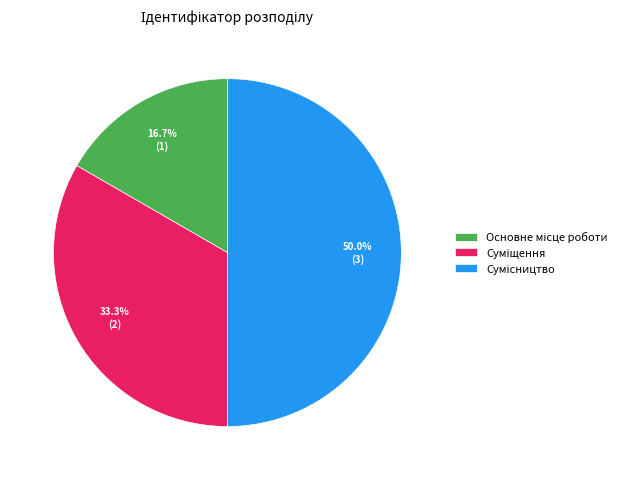

To the nearest percent, what is the average slice percentage?

33%